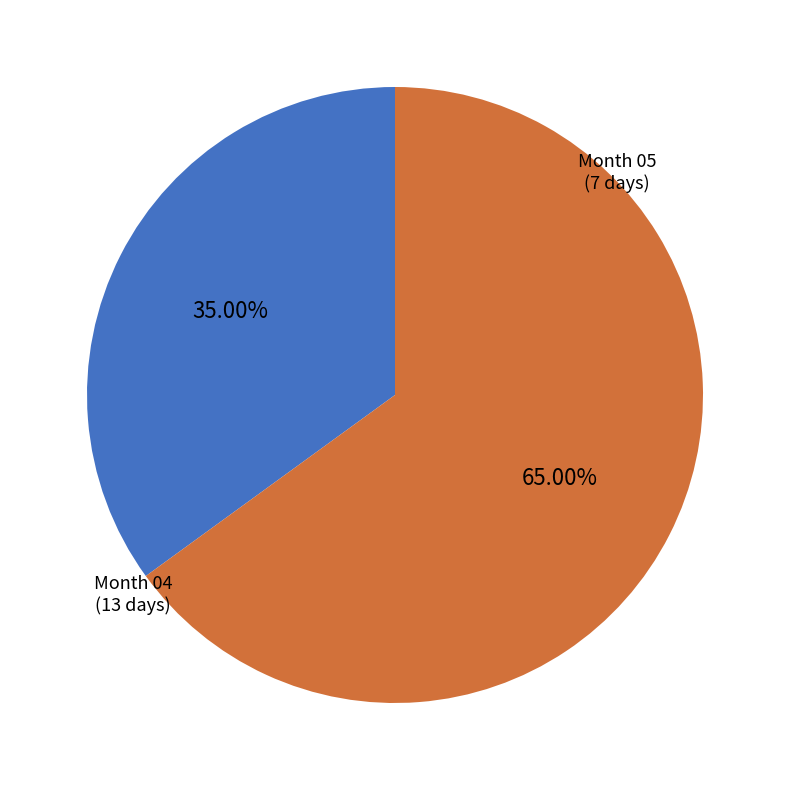

Is there a majority slice in this chart?

Yes